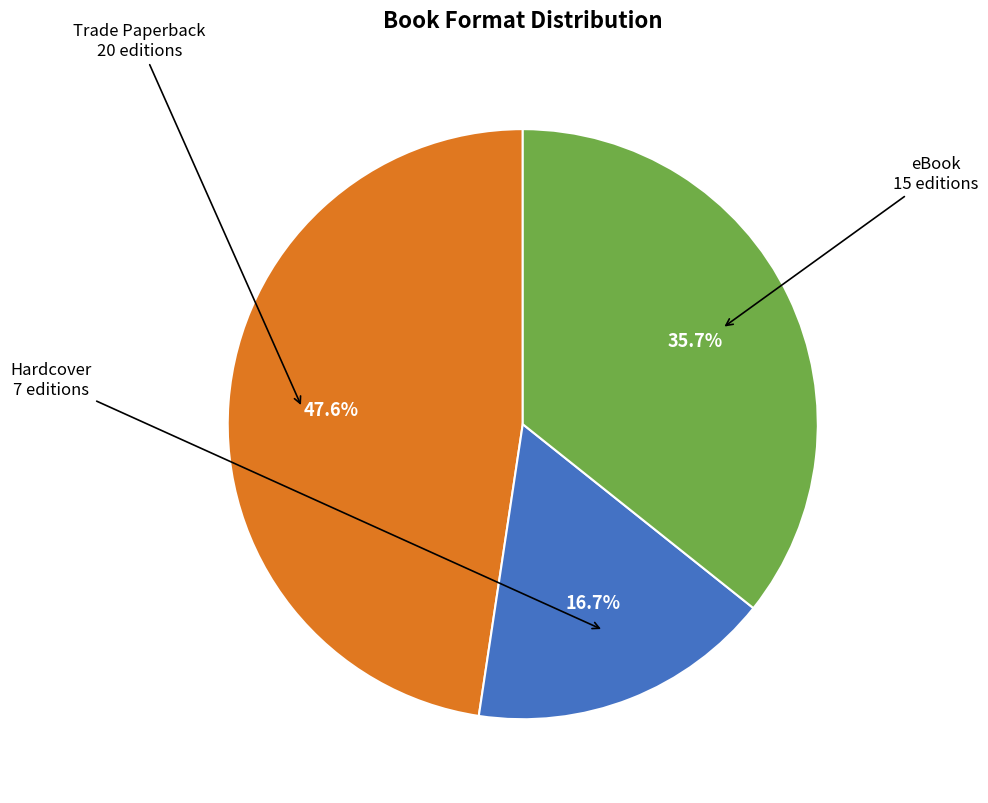

Is there a majority slice in this chart?

No